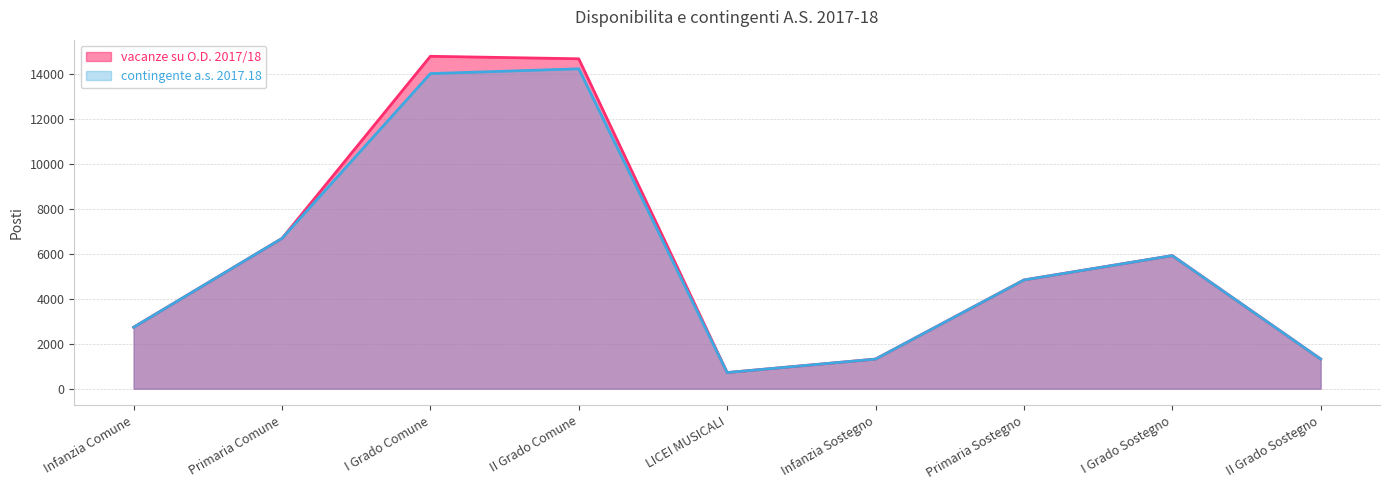

Rank the categories by vacanze su O.D. 2017/18 value from highest to lowest.

I Grado Comune, II Grado Comune, Primaria Comune, I Grado Sostegno, Primaria Sostegno, Infanzia Comune, II Grado Sostegno, Infanzia Sostegno, LICEI MUSICALI